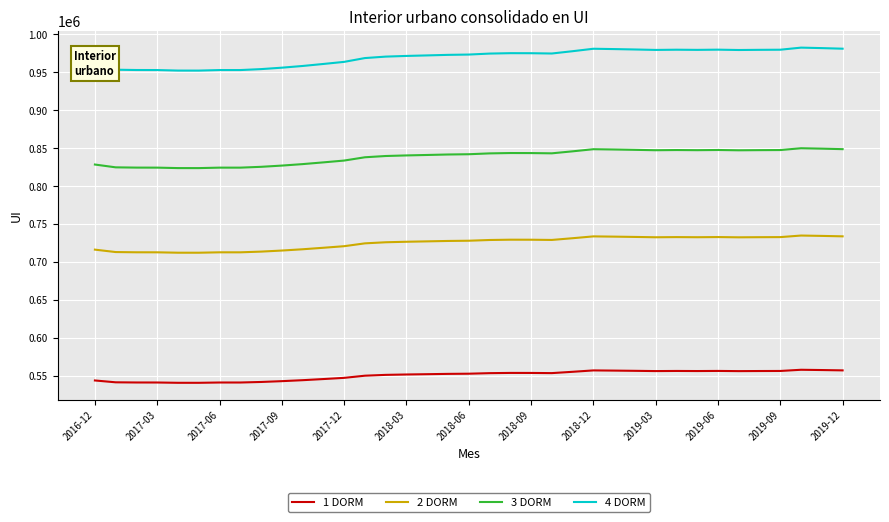

How many lines are shown in the chart?

4